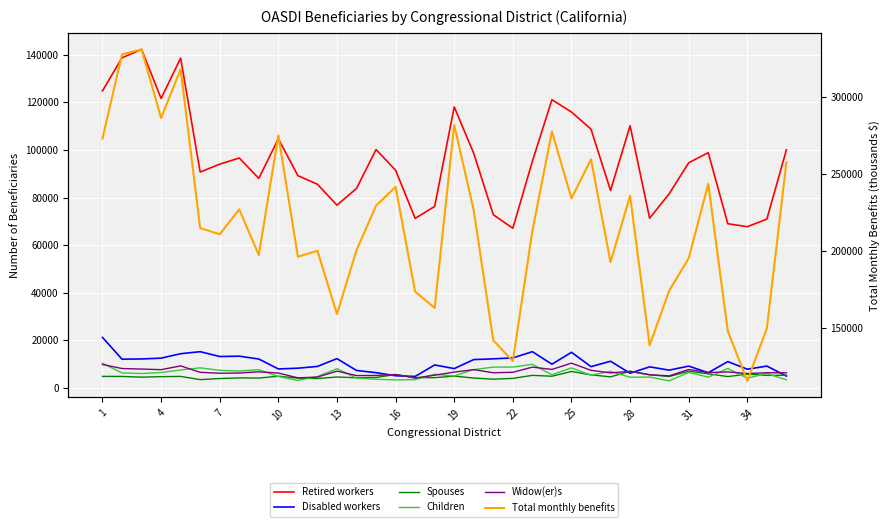

How many categories are shown in the chart?

36